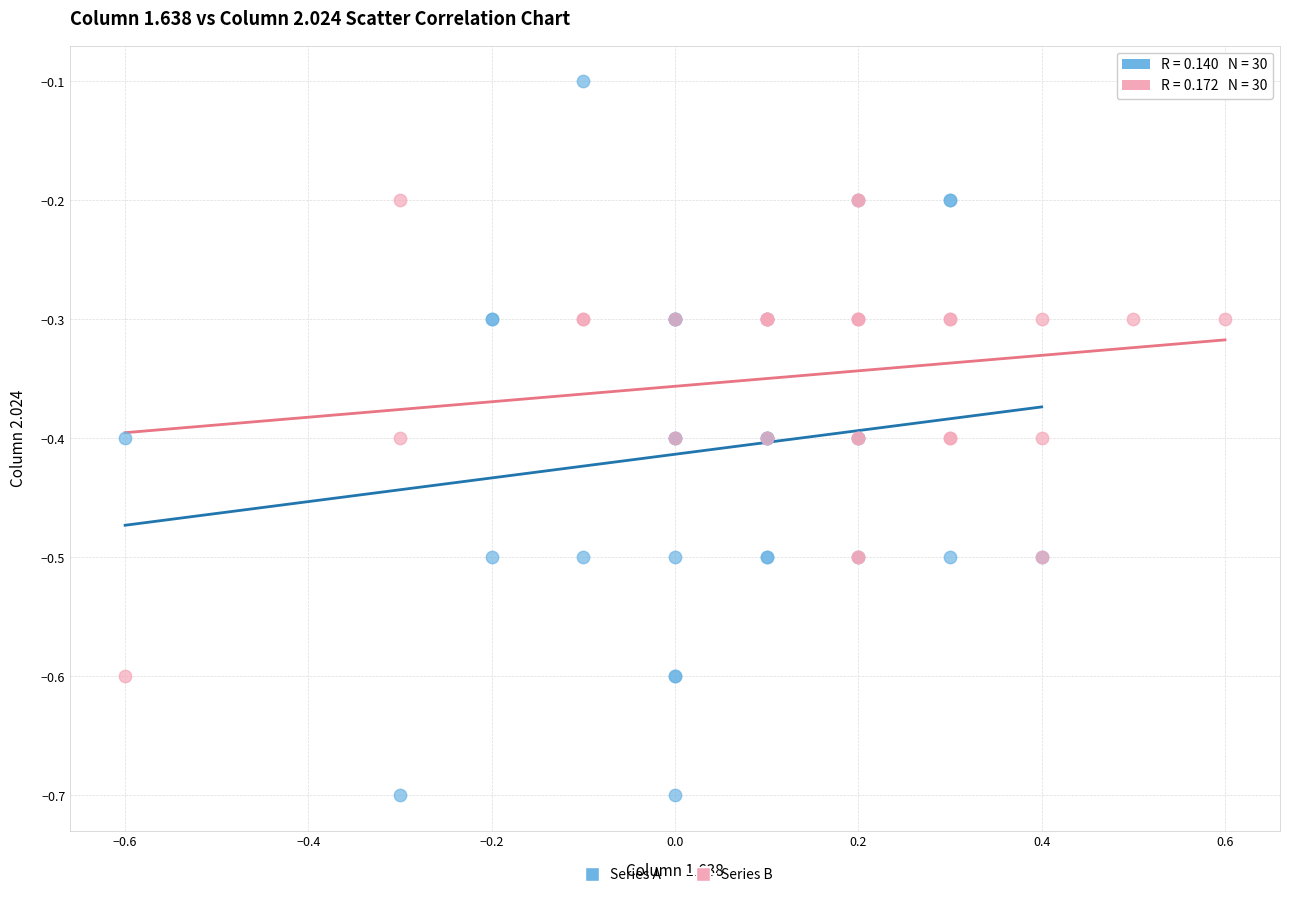

Which series has the widest spread of Y values?

Series A